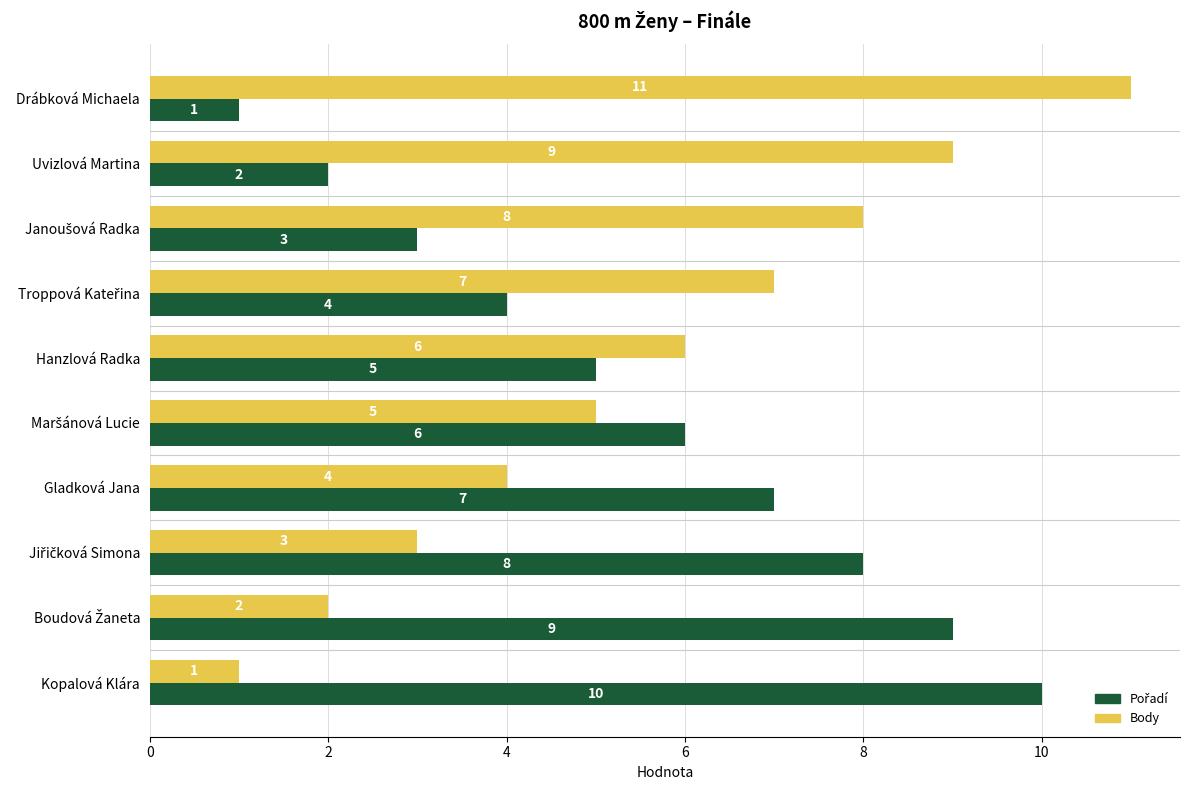

What is the average value of the Body series?

6